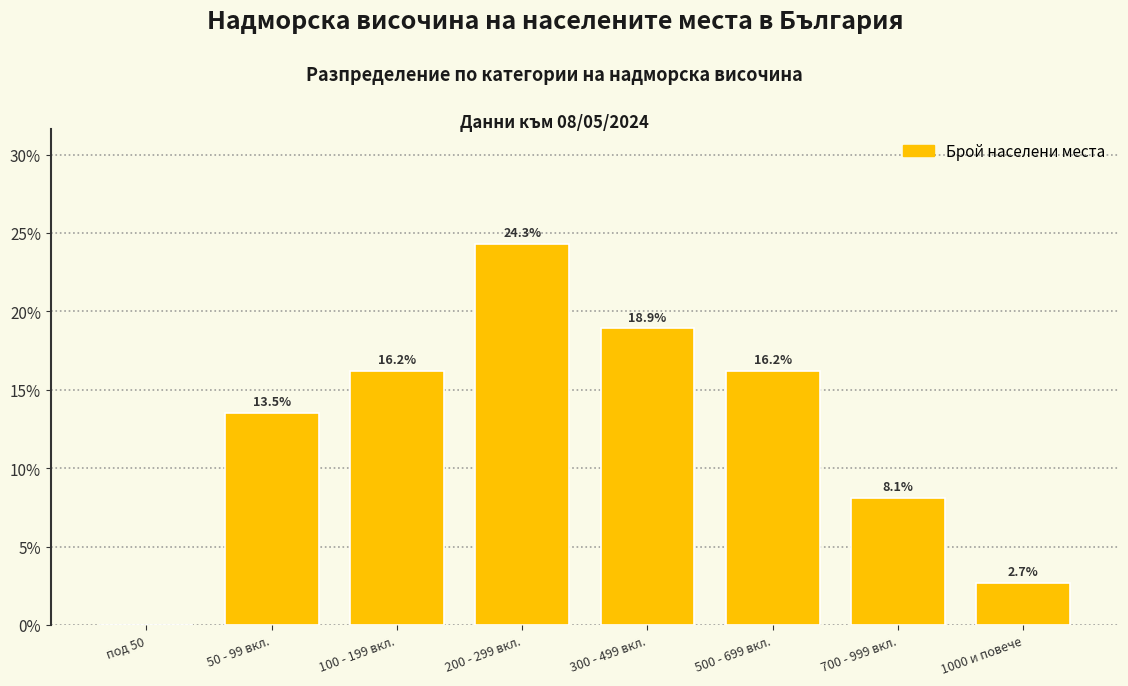

Reading left to right, list all the values displayed in this chart.

под 50=0.0	50 - 99 вкл.=13.5	100 - 199 вкл.=16.2	200 - 299 вкл.=24.3	300 - 499 вкл.=18.9	500 - 699 вкл.=16.2	700 - 999 вкл.=8.1	1000 и повече=2.7